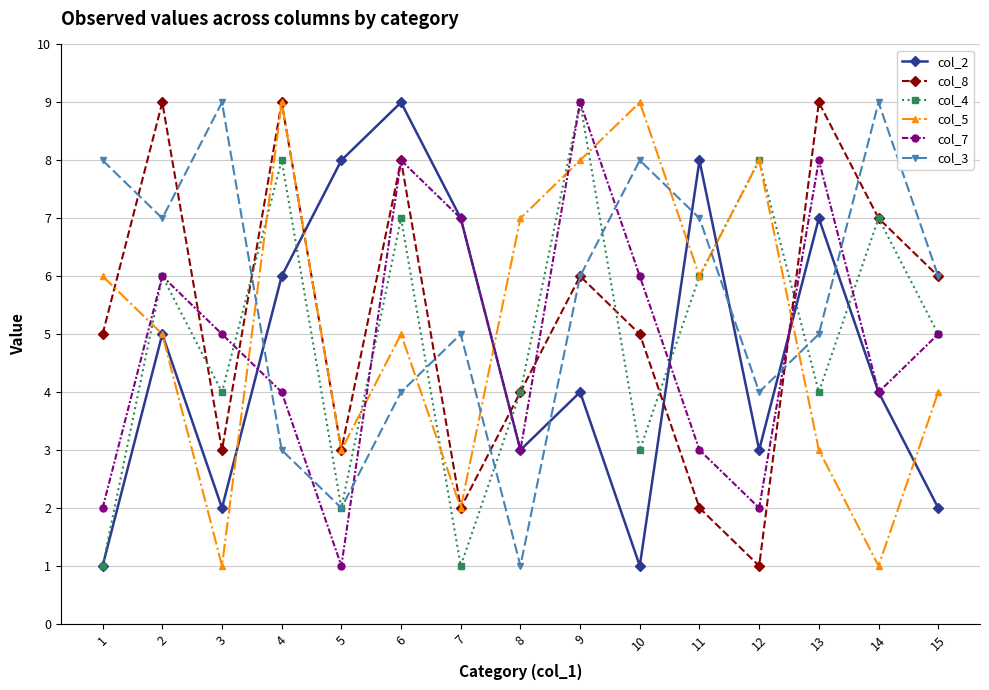

How many data points does each series have?

15